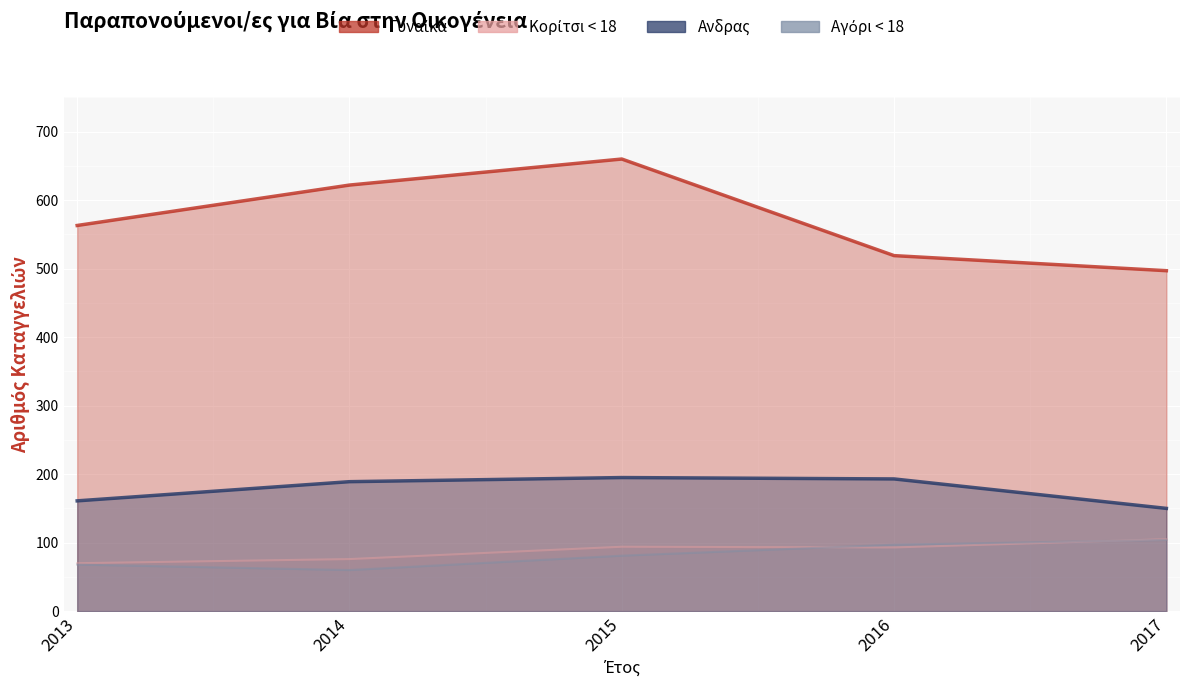

What is the value of the Aνδρας point at the 1st from the left?

161